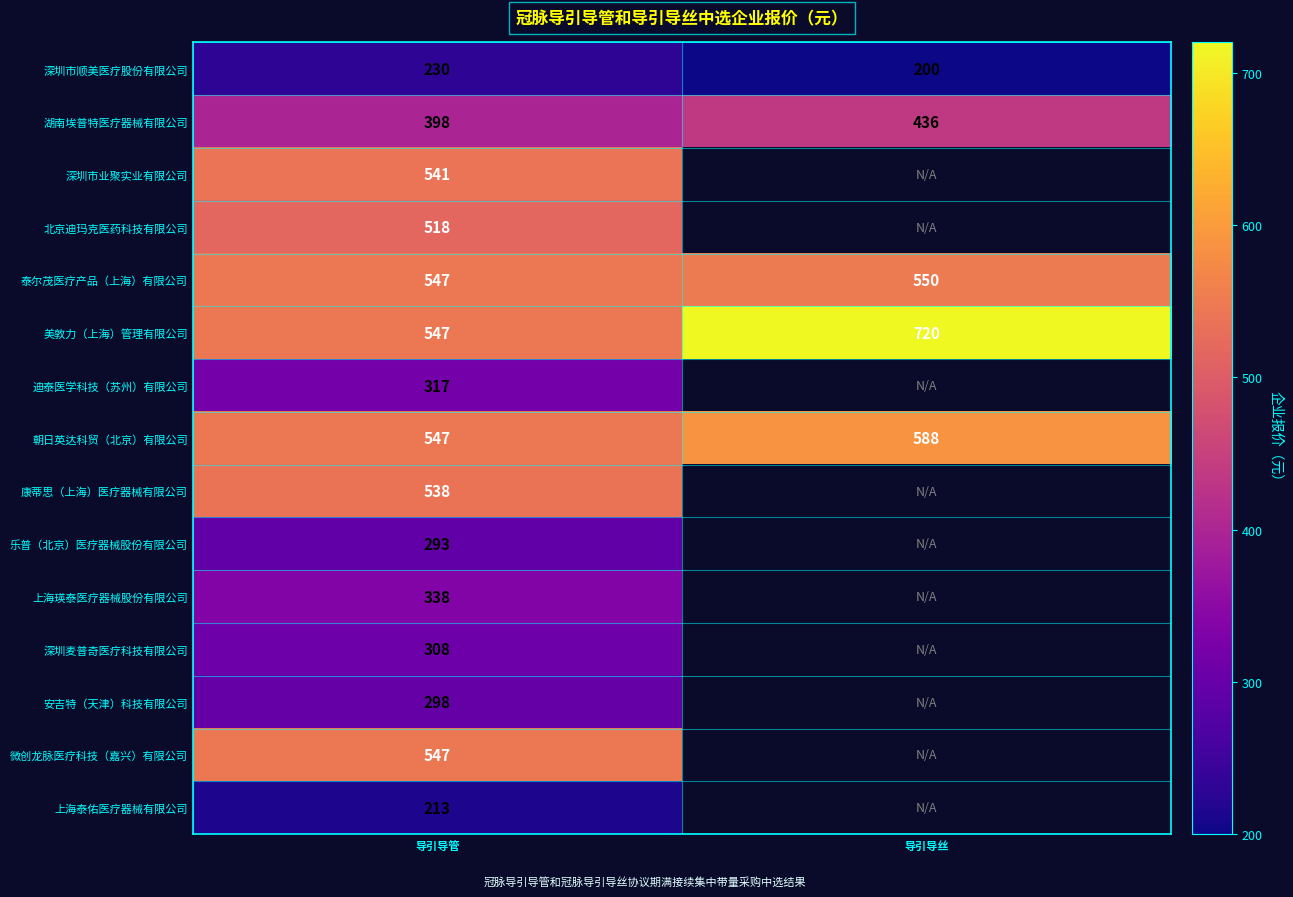

How many series are shown in this chart?

15